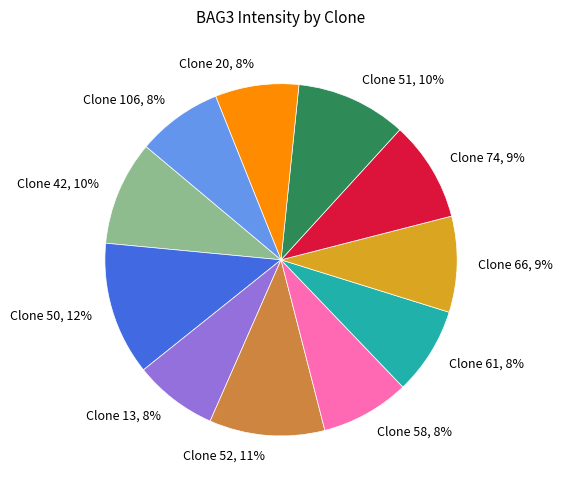

The Clone 51, 10% slice represents 10% of the pie. True or false?

True